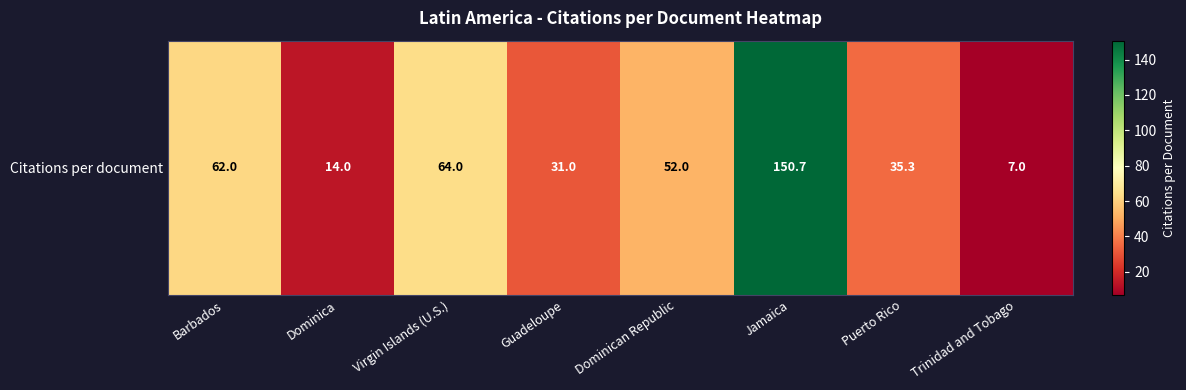

What is the greatest value displayed?

150.7